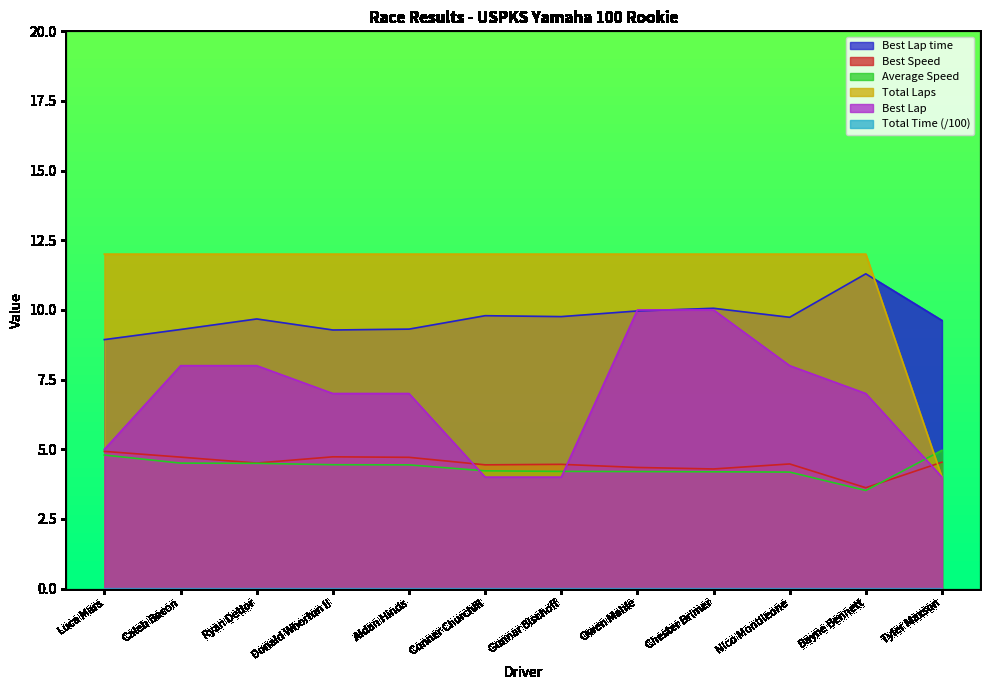

Reading left to right, list all the values displayed in this chart.

Total Laps: Luca Mars=12.0	Caleb Bacon=12.0	Ryan Detlor=12.0	Donald Whorton II=12.0	Aidan Hinds=12.0	Conner Churchill=12.0	Gunnar Bischoff=12.0	Owen Mahle=12.0	Chester Brimer=12.0	Nico Montileone=12.0	Bayne Bennett=12.0	Tyler Maxson=4.0
Best Lap: Luca Mars=5.0	Caleb Bacon=8.0	Ryan Detlor=8.0	Donald Whorton II=7.0	Aidan Hinds=7.0	Conner Churchill=4.0	Gunnar Bischoff=4.0	Owen Mahle=10.0	Chester Brimer=10.0	Nico Montileone=8.0	Bayne Bennett=7.0	Tyler Maxson=4.0
Best Lap time: Luca Mars=8.9	Caleb Bacon=9.3	Ryan Detlor=9.7	Donald Whorton II=9.3	Aidan Hinds=9.3	Conner Churchill=9.8	Gunnar Bischoff=9.8	Owen Mahle=10.0	Chester Brimer=10.1	Nico Montileone=9.7	Bayne Bennett=11.3	Tyler Maxson=9.6
Best Speed: Luca Mars=4.9	Caleb Bacon=4.7	Ryan Detlor=4.5	Donald Whorton II=4.7	Aidan Hinds=4.7	Conner Churchill=4.4	Gunnar Bischoff=4.5	Owen Mahle=4.3	Chester Brimer=4.3	Nico Montileone=4.5	Bayne Bennett=3.6	Tyler Maxson=4.5
Total Time: Luca Mars=-290.5	Caleb Bacon=-290.4	Ryan Detlor=-290.4	Donald Whorton II=-290.4	Aidan Hinds=-290.4	Conner Churchill=-290.4	Gunnar Bischoff=-290.4	Owen Mahle=-290.4	Chester Brimer=-290.4	Nico Montileone=-290.4	Bayne Bennett=-290.2	Tyler Maxson=-296.8
Average Speed: Luca Mars=4.8	Caleb Bacon=4.5	Ryan Detlor=4.5	Donald Whorton II=4.4	Aidan Hinds=4.4	Conner Churchill=4.2	Gunnar Bischoff=4.2	Owen Mahle=4.2	Chester Brimer=4.2	Nico Montileone=4.2	Bayne Bennett=3.5	Tyler Maxson=5.0